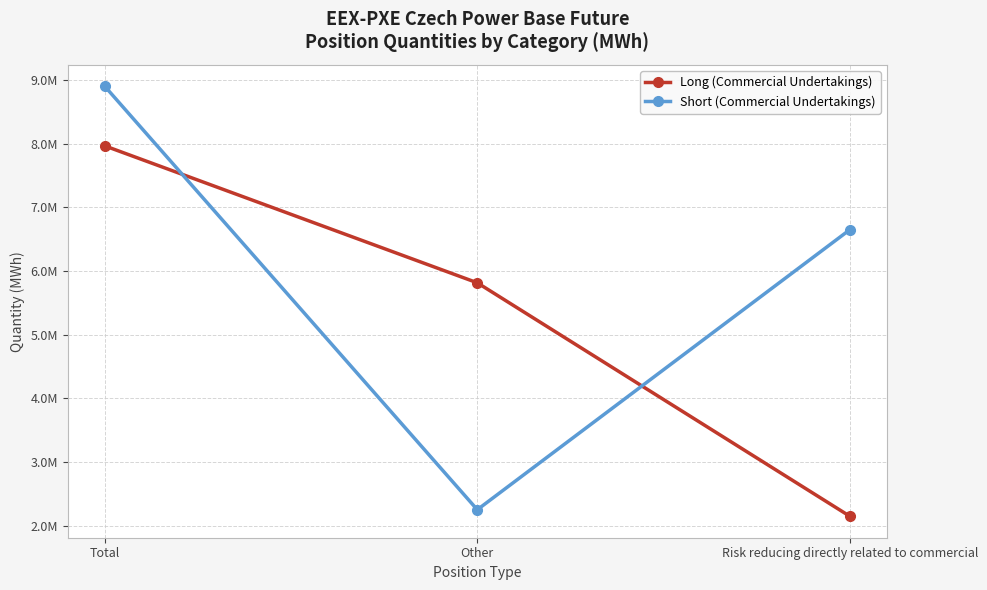

What are all the series names shown in the legend?

Long (Commercial Undertakings), Short (Commercial Undertakings)